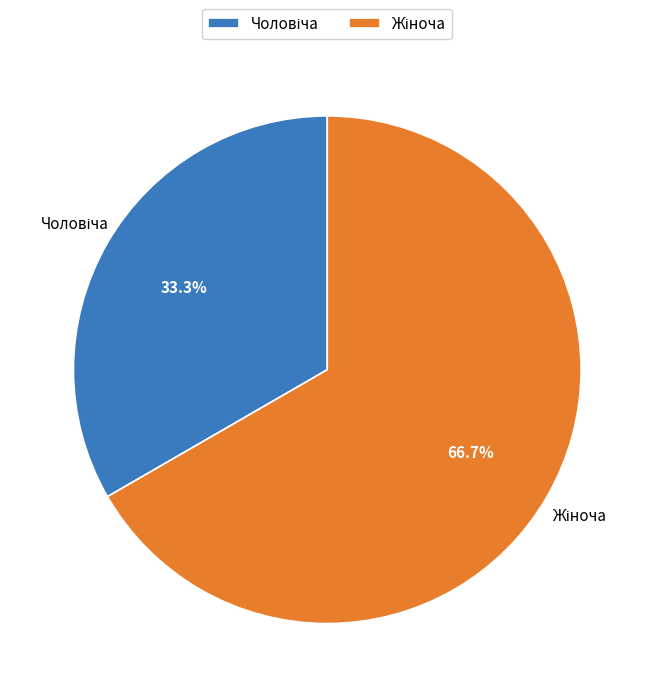

Does any single category account for the majority?

Yes